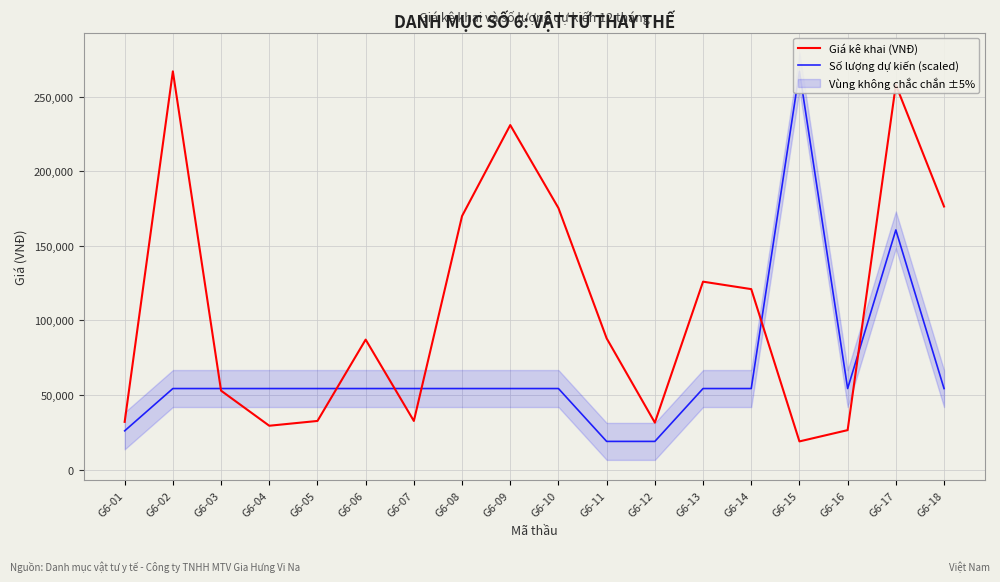

At which label is Số lượng dự kiến (scaled) closest to 142950?

G6-17